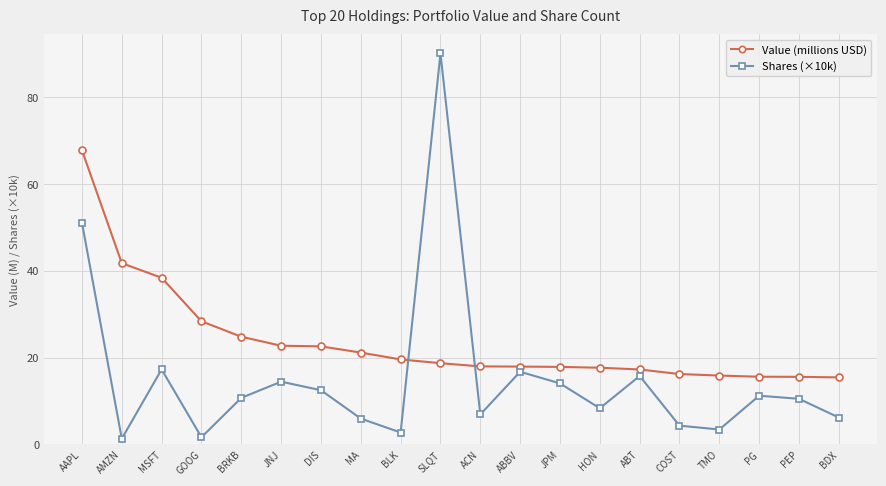

Rank the series by their maximum value, from highest to lowest.

Shares (×10k), Value (millions USD)